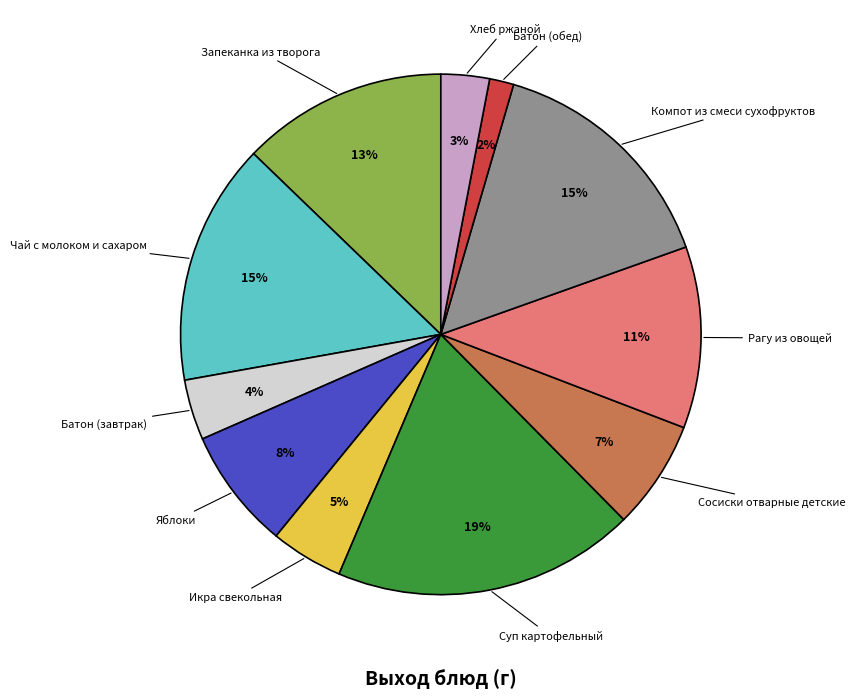

Do Суп картофельный and Чай с молоком и сахаром together represent more than half of the pie?

No